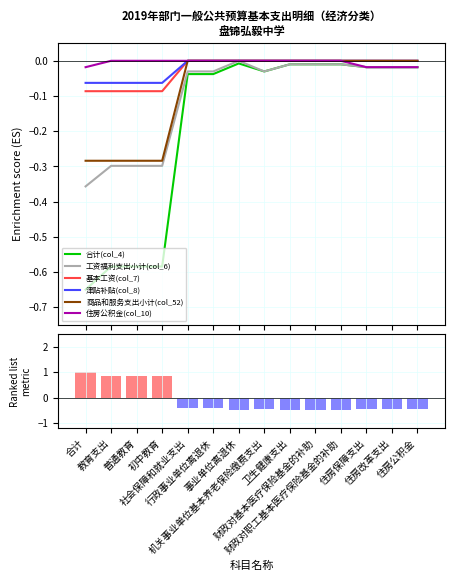

List the labels in order of 商品和服务支出小计(col_52) value, smallest first.

合计, 教育支出, 普通教育, 初中教育, 社会保障和就业支出, 行政事业单位离退休, 事业单位离退休, 机关事业单位基本养老保险缴费支出, 卫生健康支出, 财政对基本医疗保险基金的补助, 财政对职工基本医疗保险基金的补助, 住房保障支出, 住房改革支出, 住房公积金